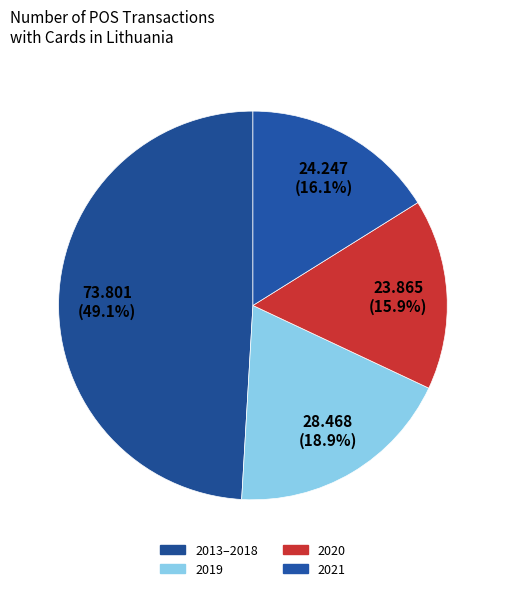

Count the number of slices in the pie.

4